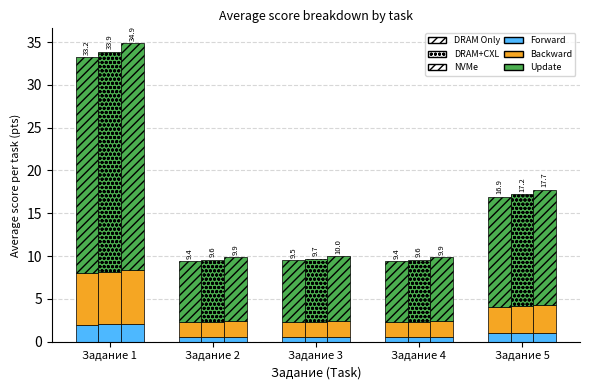

At which label does Forward reach its minimum?

Задание 2